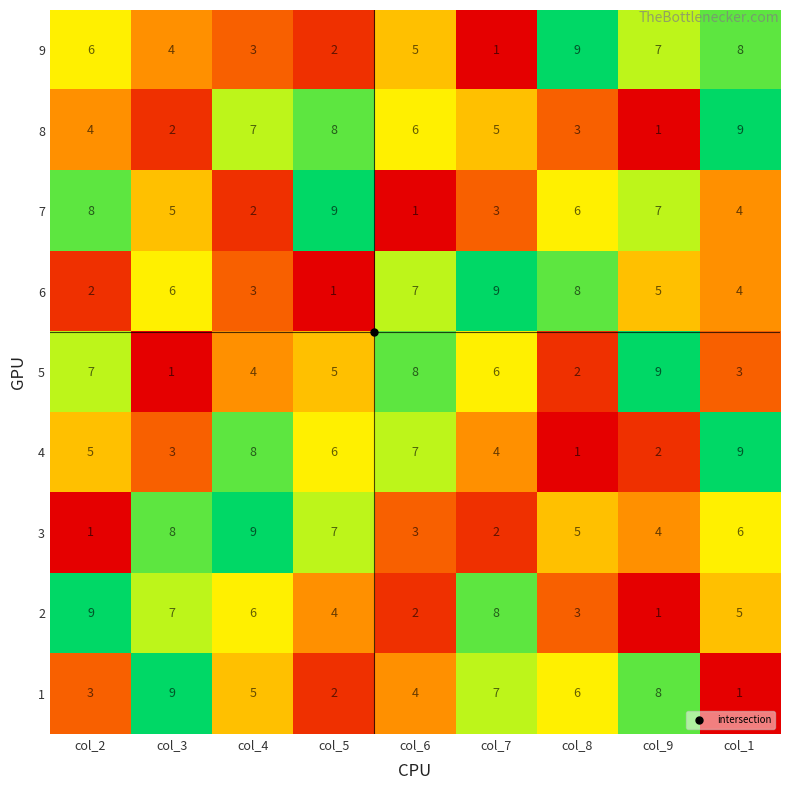

At which label does 5 reach its peak?

col_9